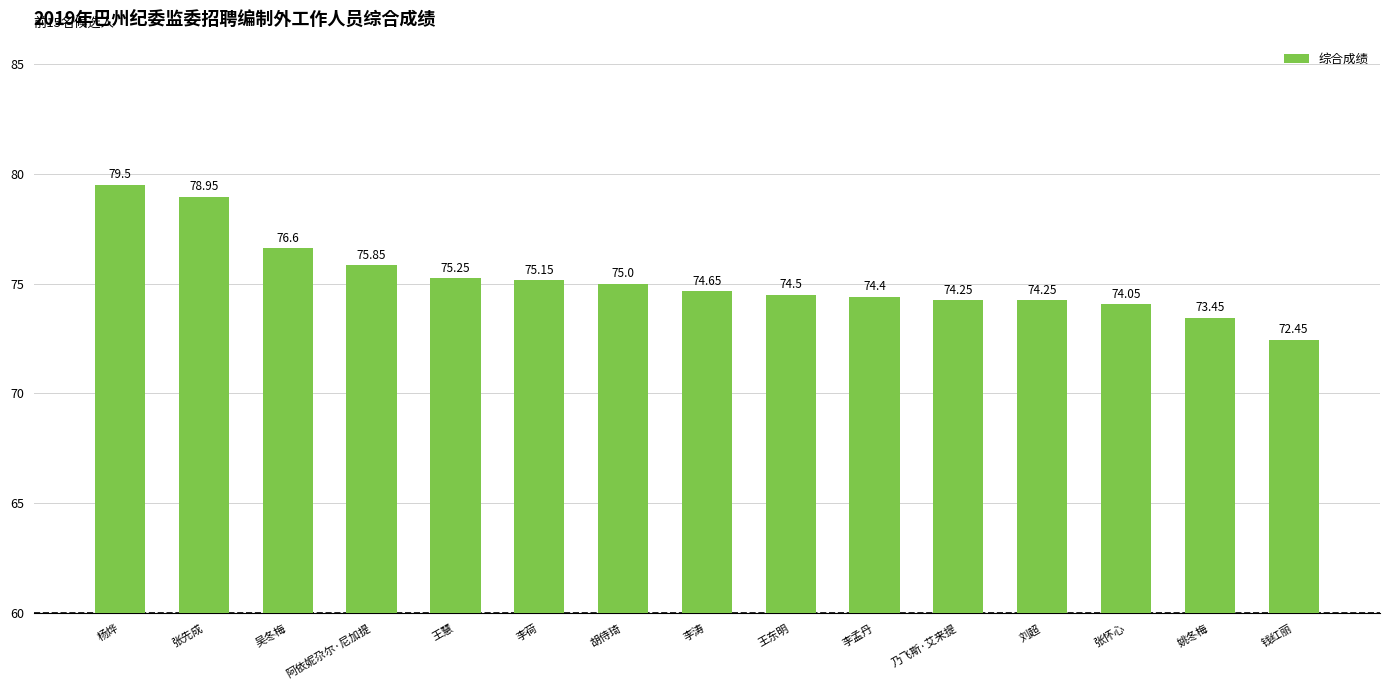

Approximately how many times larger is the value at 杨烨 compared to 李孟丹?

1.1